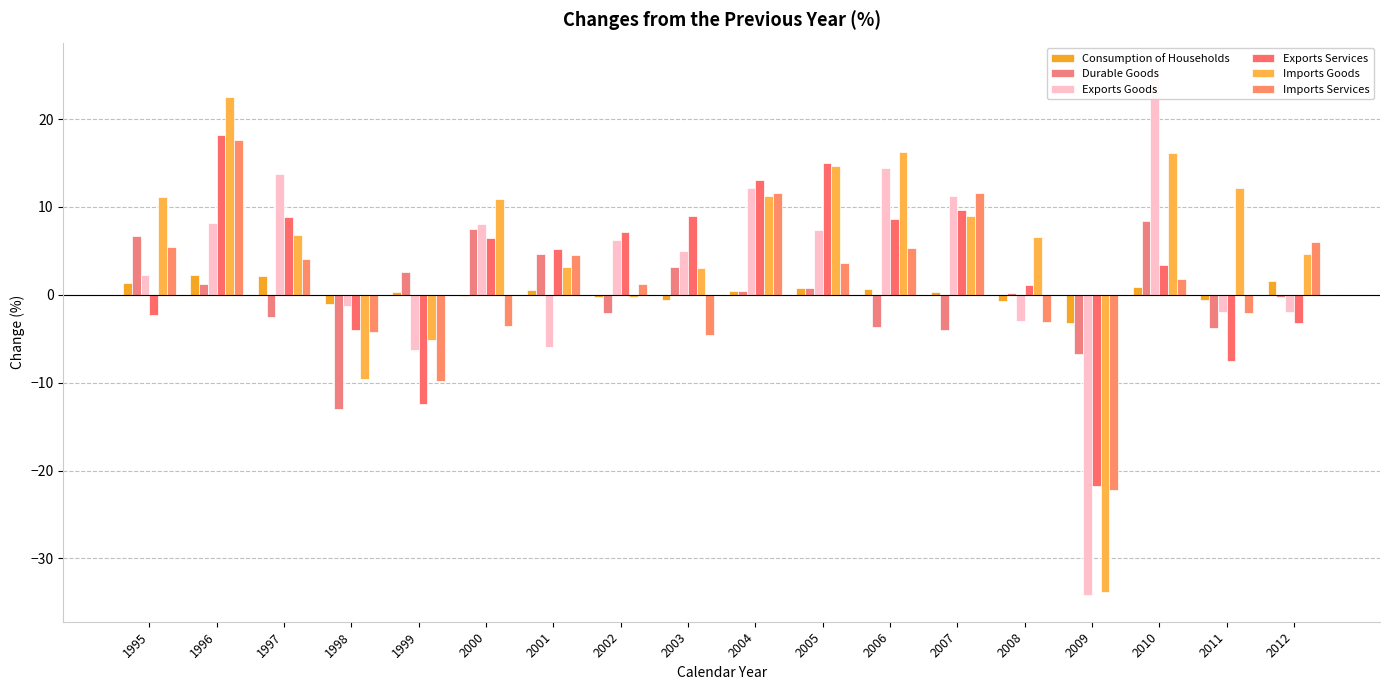

How many positive values does the Exports Services series have?

12